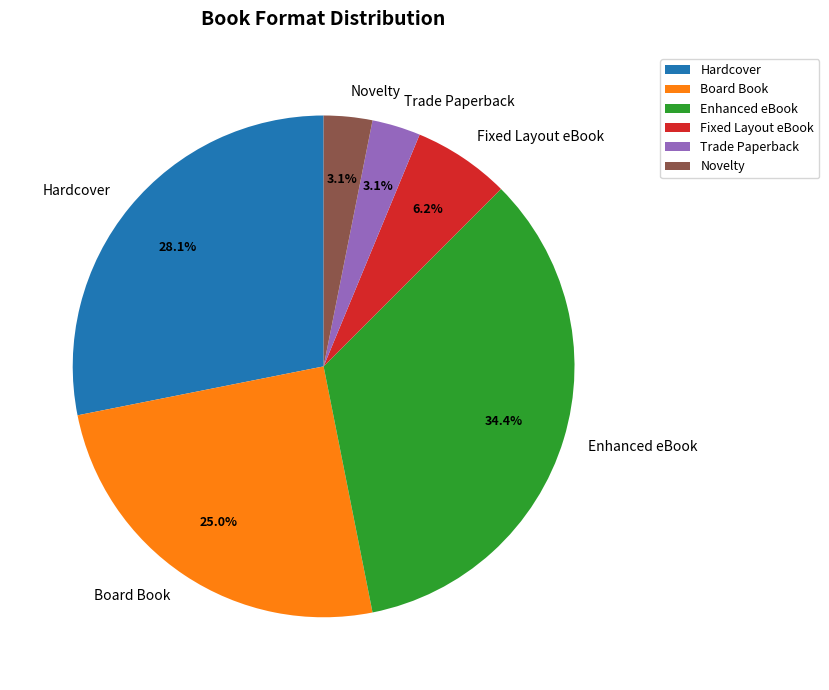

The Novelty slice represents 3% of the pie. True or false?

True